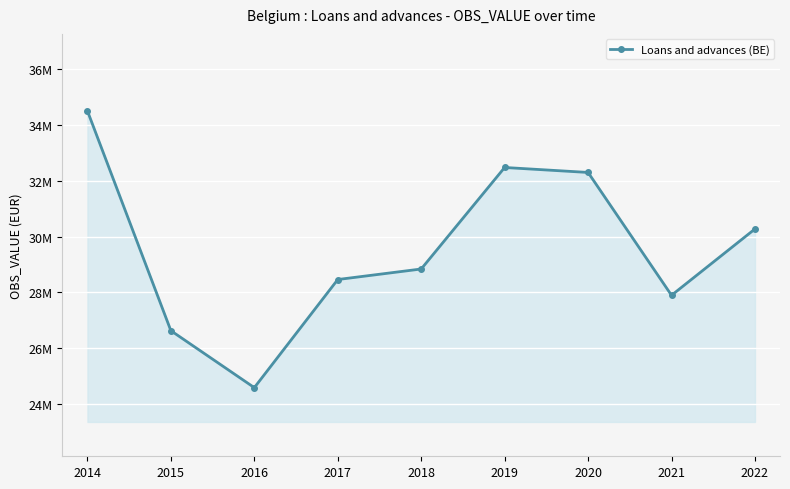

Approximately how many times larger is the value at 2017 compared to 2019?

0.9